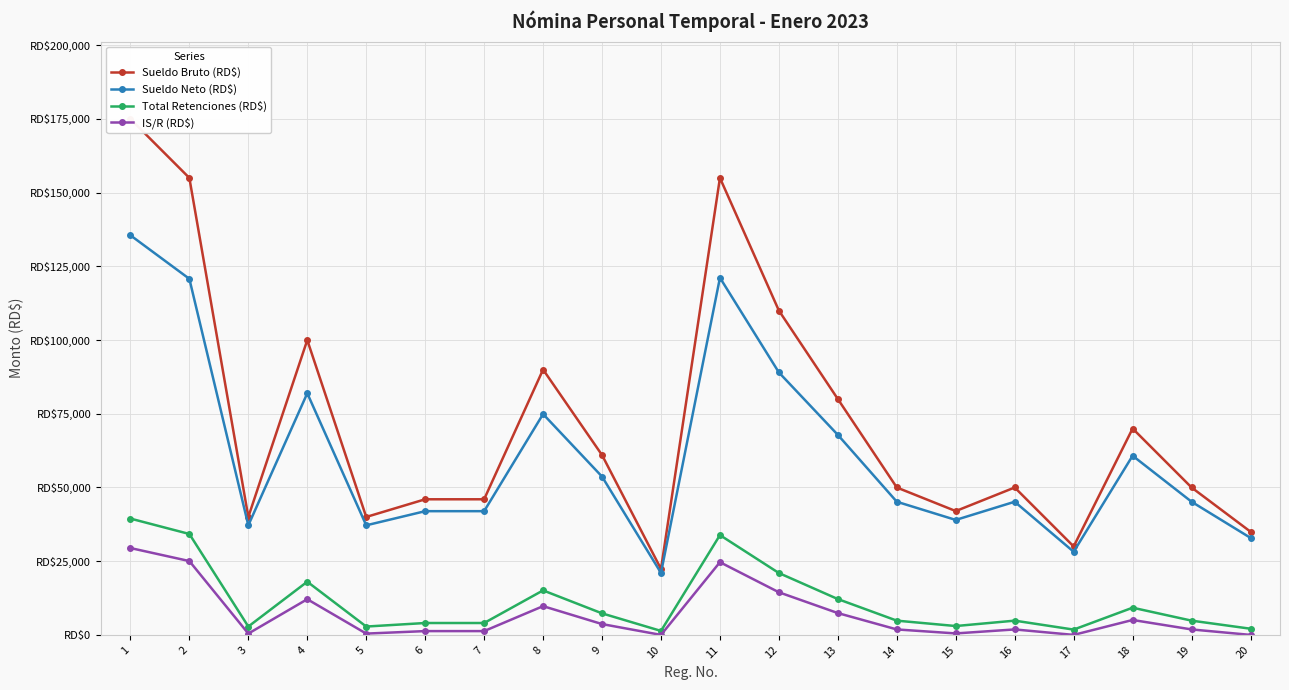

What is the difference between the IS/R (RD$) values at 20 and 8?

9753.1